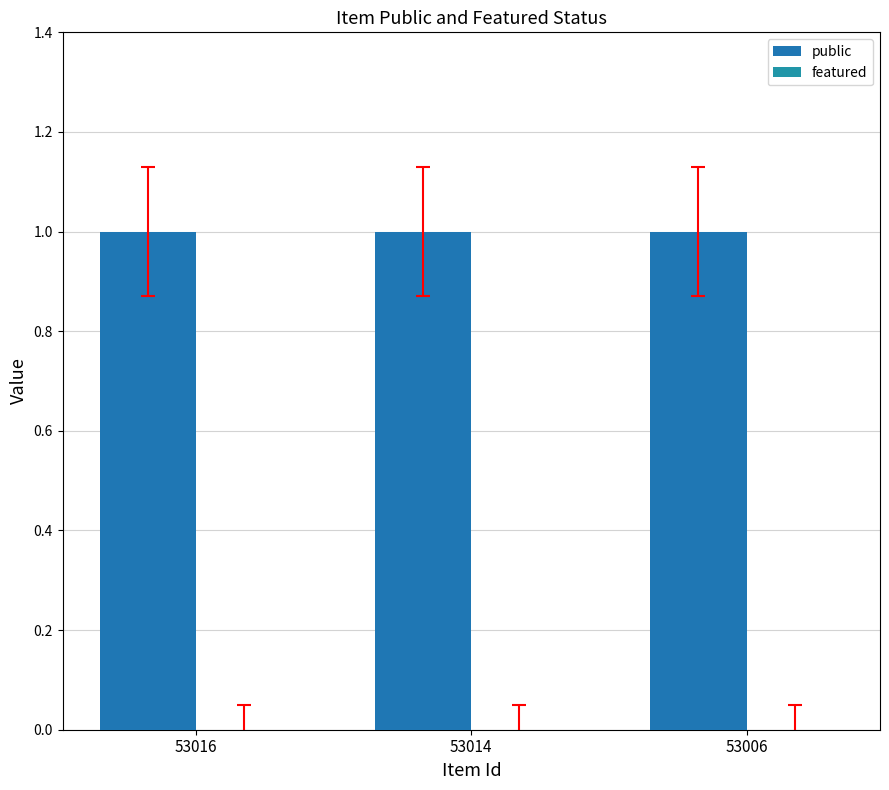

Which series changed the most between 53014 and 53006?

public